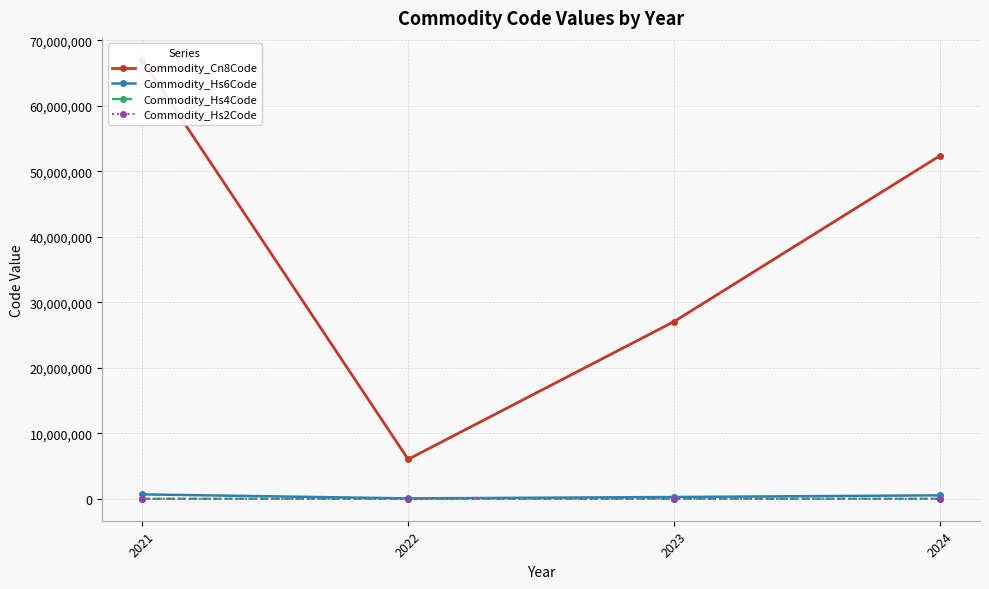

Which has a higher value, 2022 or 2024?

2024